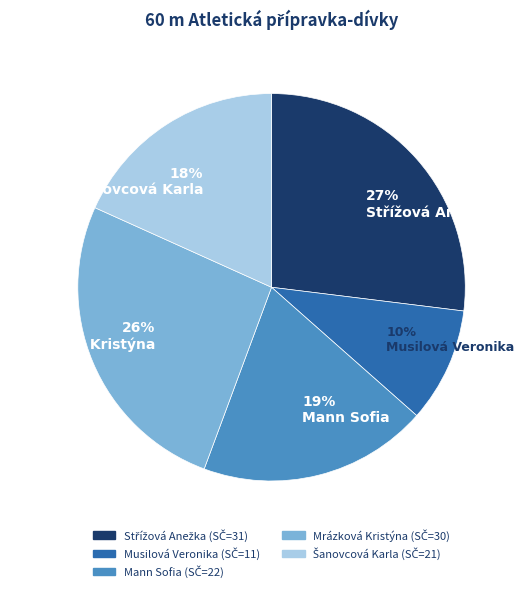

What is the smallest slice in the pie chart?

10% Musilová Veronika